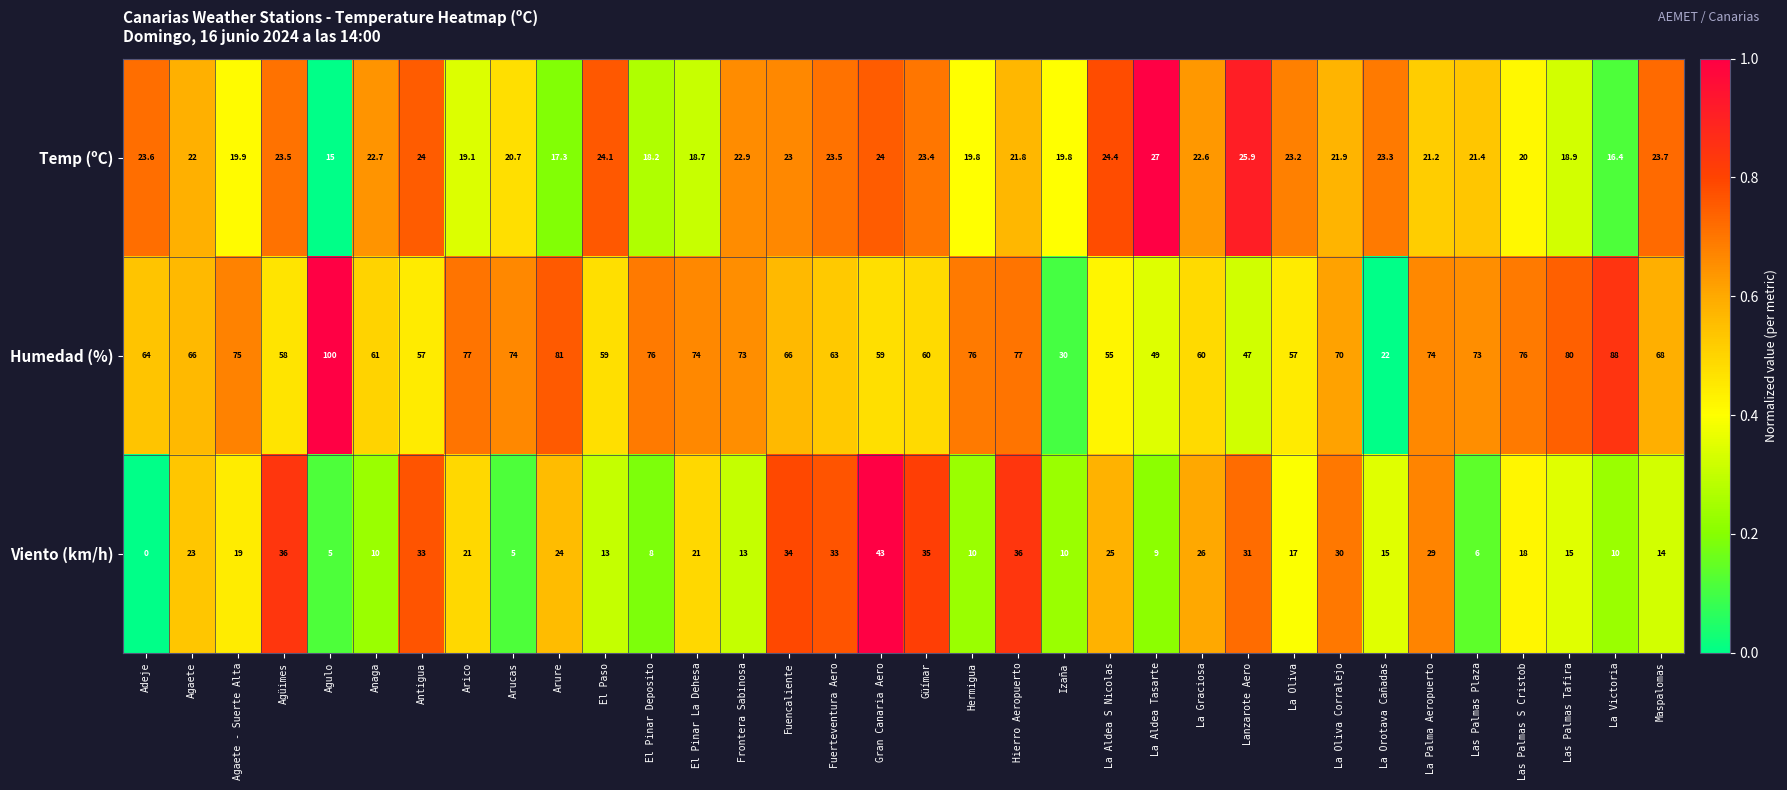

Rank the series at Arico from highest to lowest value.

Humedad (%), Viento (km/h), Temp (ºC)